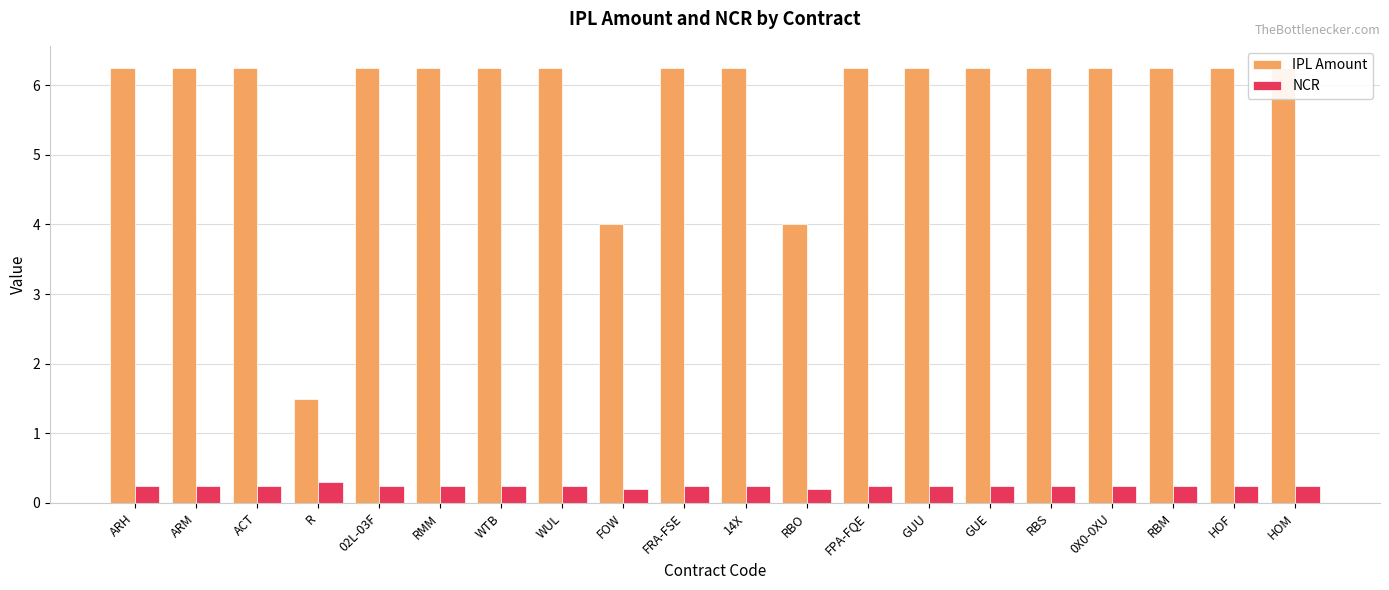

Does the chart contain any negative values?

No